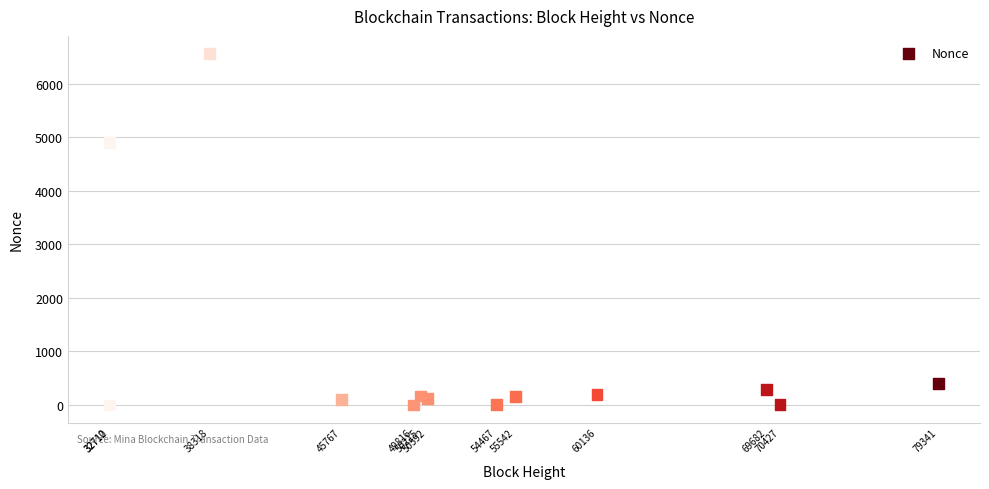

What Y value in the scatter plot is closest to 3280?

4900